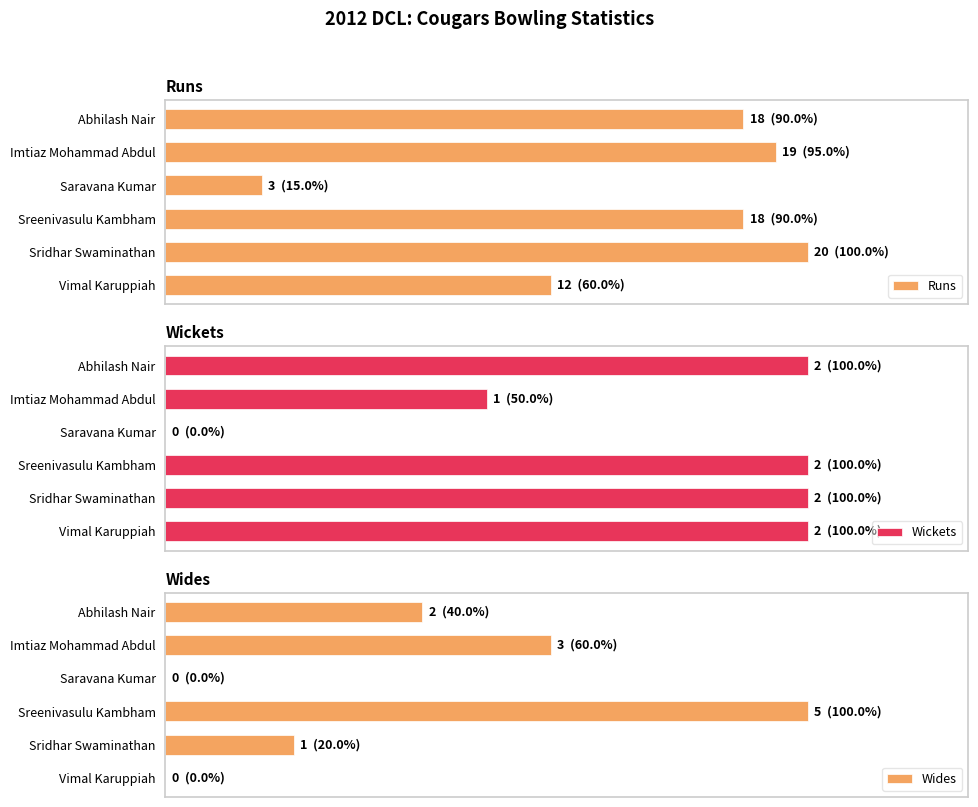

How many bars are there in each group?

3